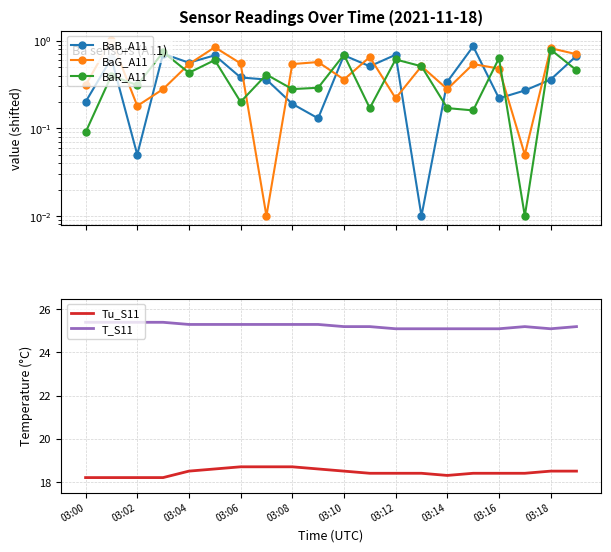

How many distinct data groups are displayed?

5